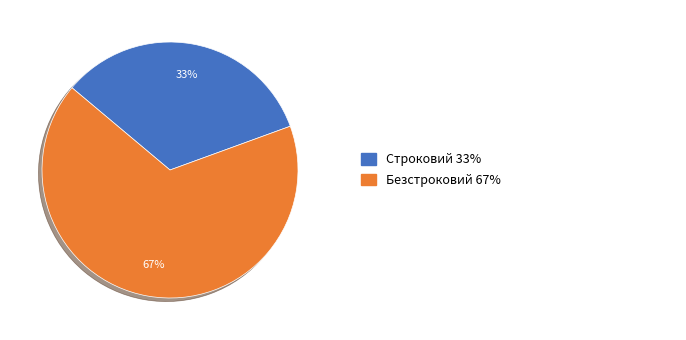

To the nearest percent, what is the average slice percentage?

50%